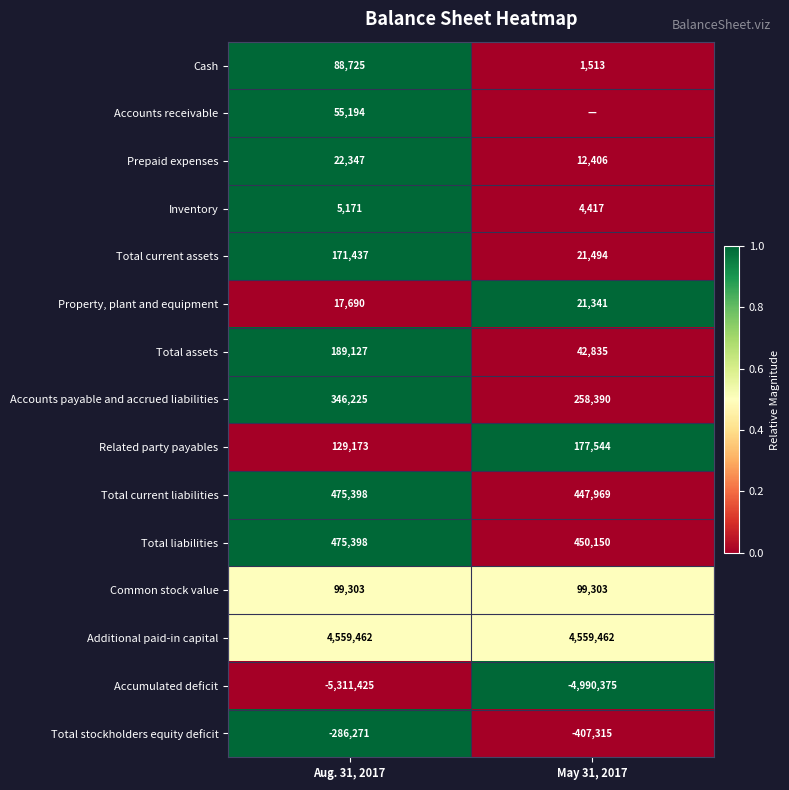

What is the average value of the Inventory series?

4794